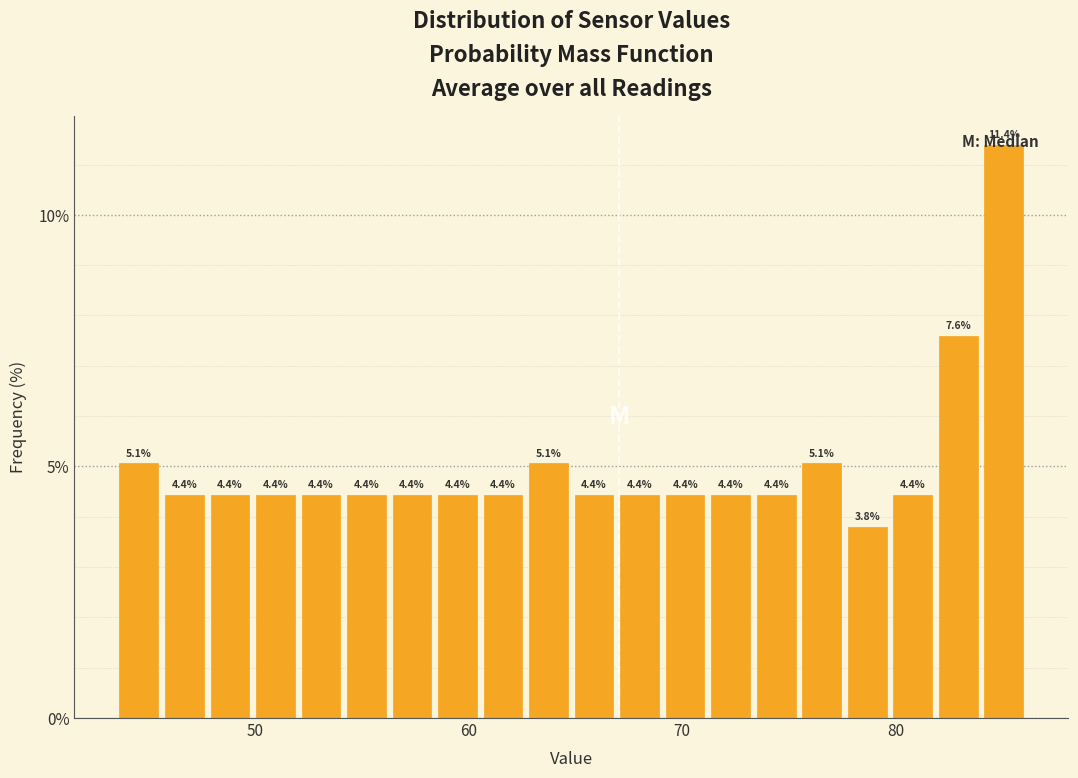

Read against the x-axis, roughly where is the centre of the tallest bar?

85